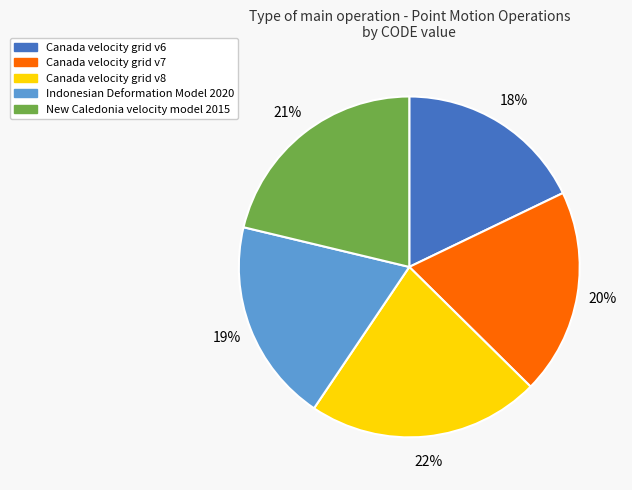

To the nearest percent, what is the average slice percentage?

20%